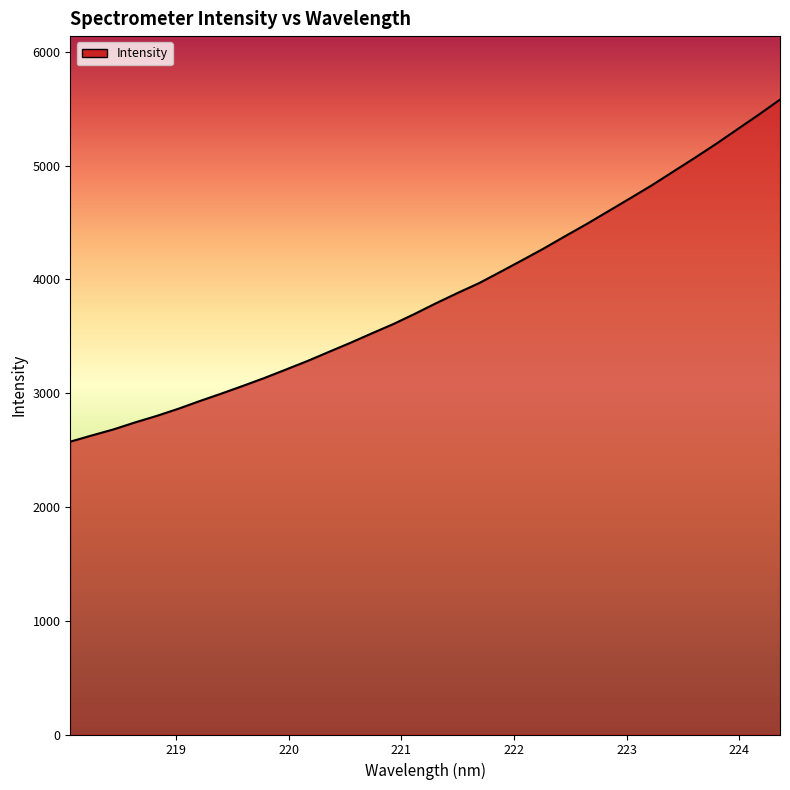

How many series are shown in this chart?

1